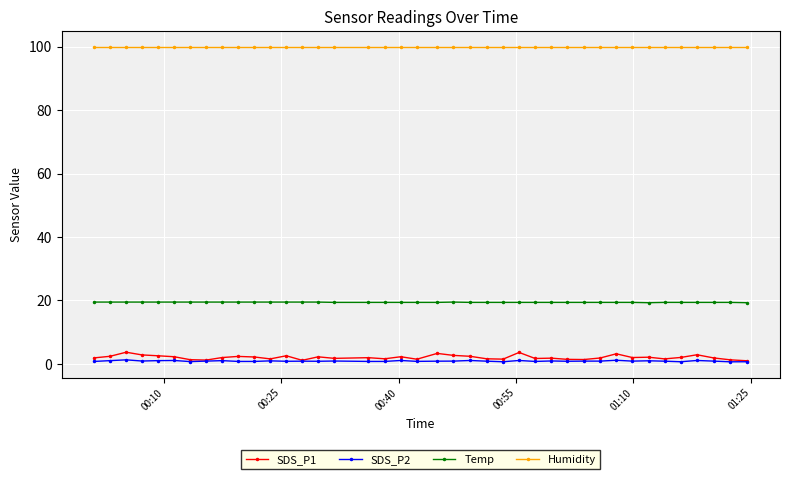

True or false: Humidity and Temp intersect in this chart.

False